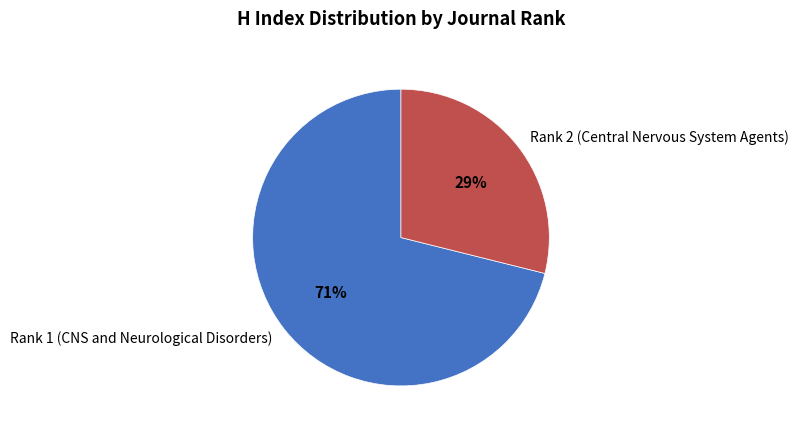

What percentage is the Rank 2 (Central Nervous System Agents) slice, to the nearest percent?

29%